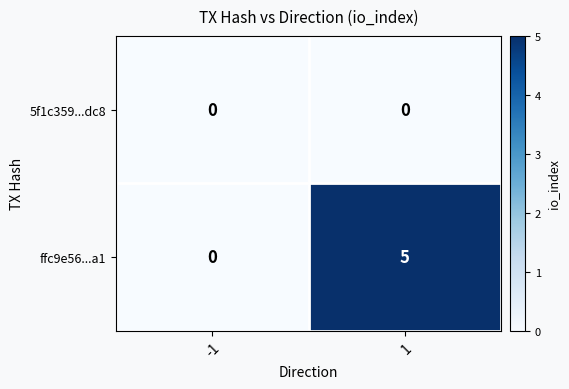

Rank the categories by ffc9e56...a1 value from highest to lowest.

1, -1